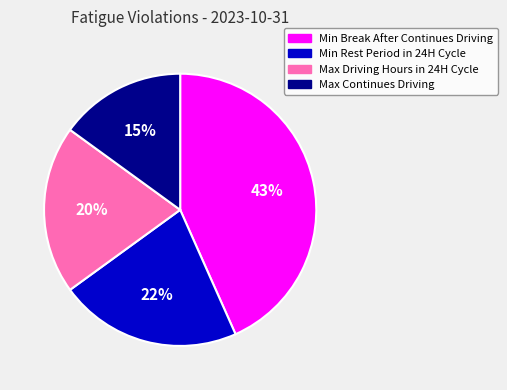

Approximately how many times larger is the value at Min Break After Continues Driving compared to Max Continues Driving?

2.9